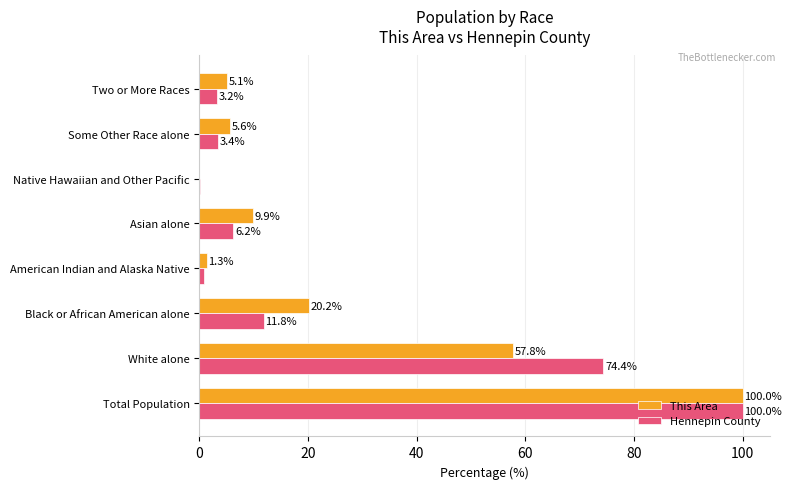

Which series changed the most between Black or African American alone and Some Other Race alone?

This Area